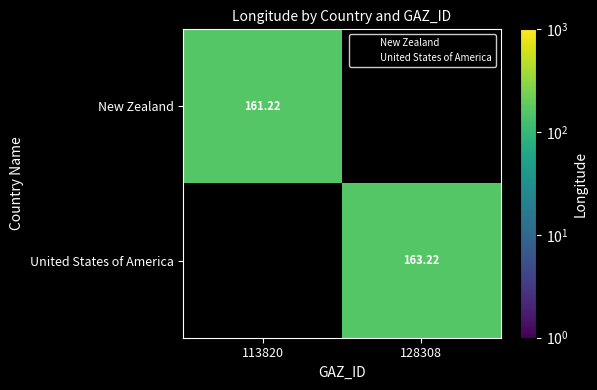

The value of New Zealand at 113820 is 161.2. True or false?

True